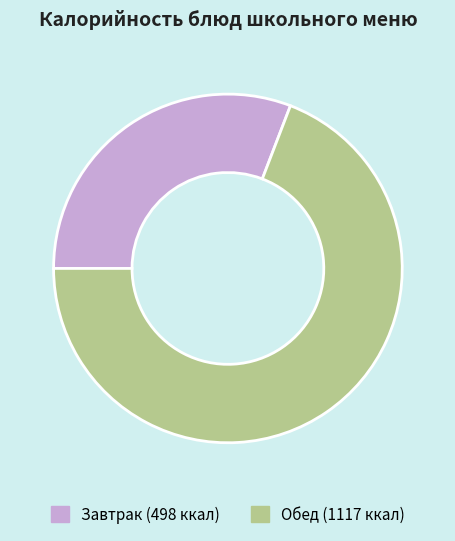

Does any single category account for the majority?

Yes